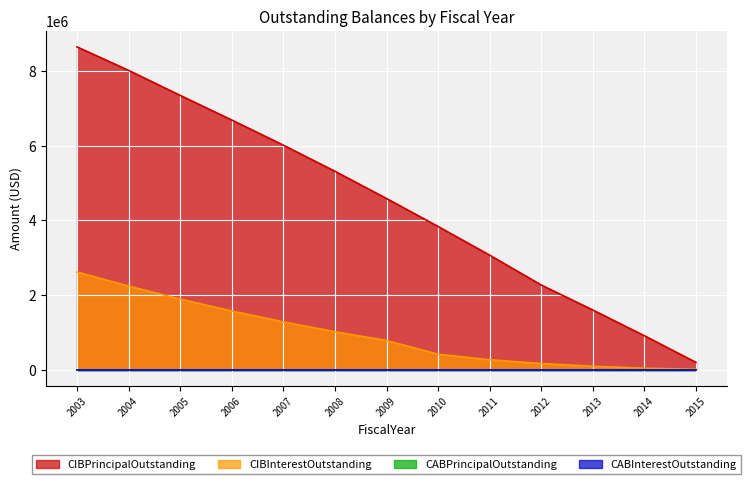

Which series changed the most between 2003 and 2014?

CIBPrincipalOutstanding